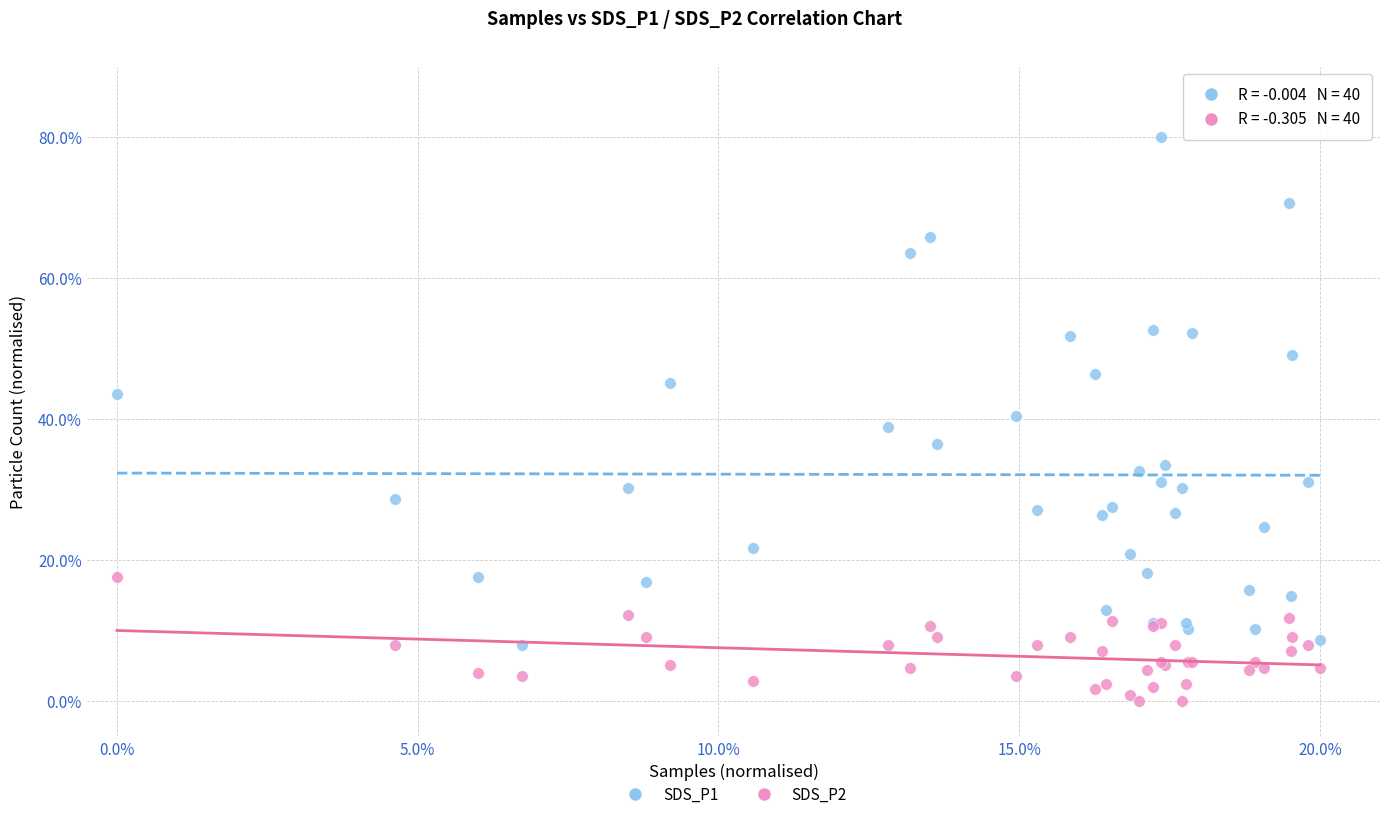

What are all the series names shown in the legend?

SDS_P1, SDS_P2